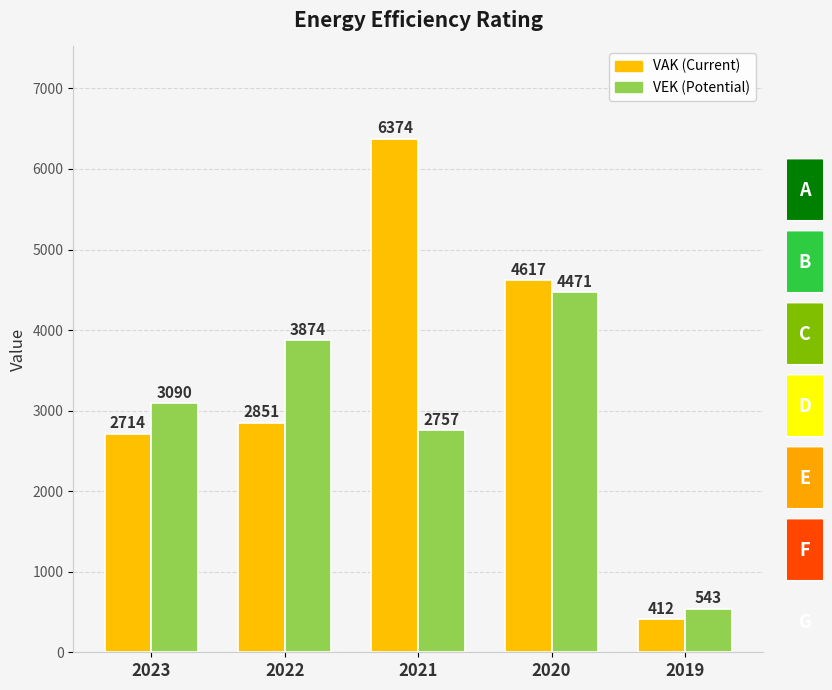

Which series has the largest range (max minus min)?

VAK (Current)